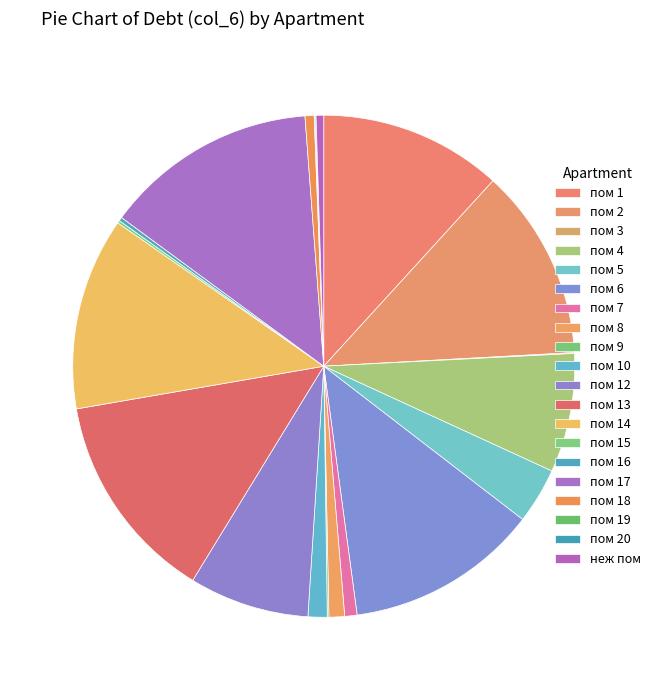

What percentage do пом 17 and пом 1 together represent?

25.5%